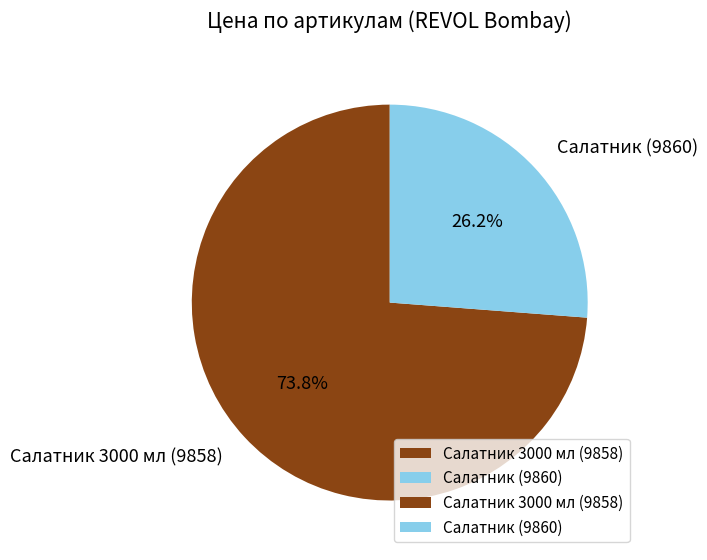

What percentage do Салатник (9860) and Салатник 3000 мл (9858) together represent?

100.0%